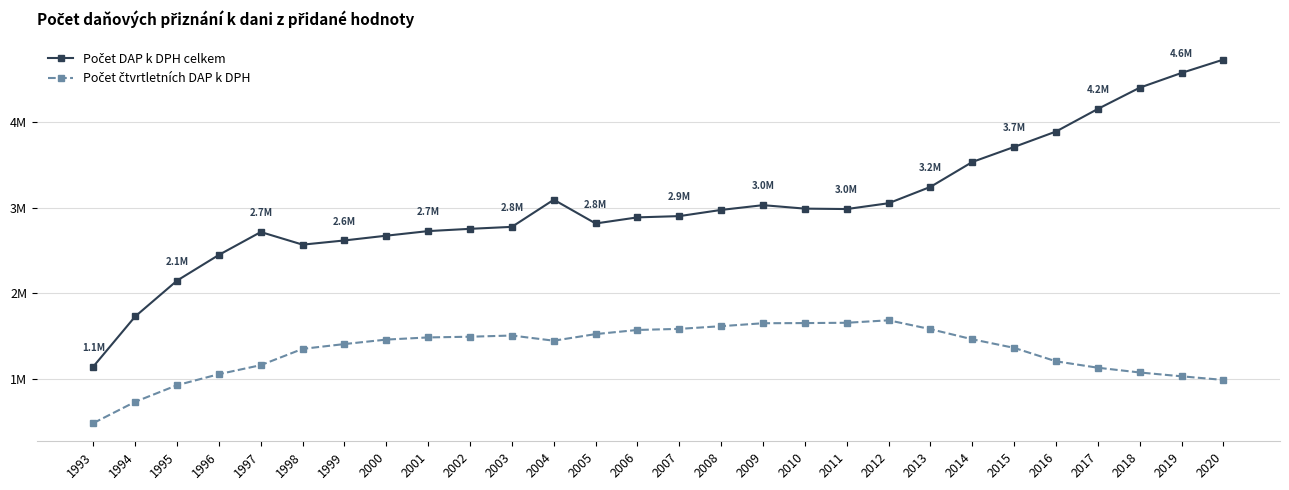

What is the greatest value displayed?

4736386